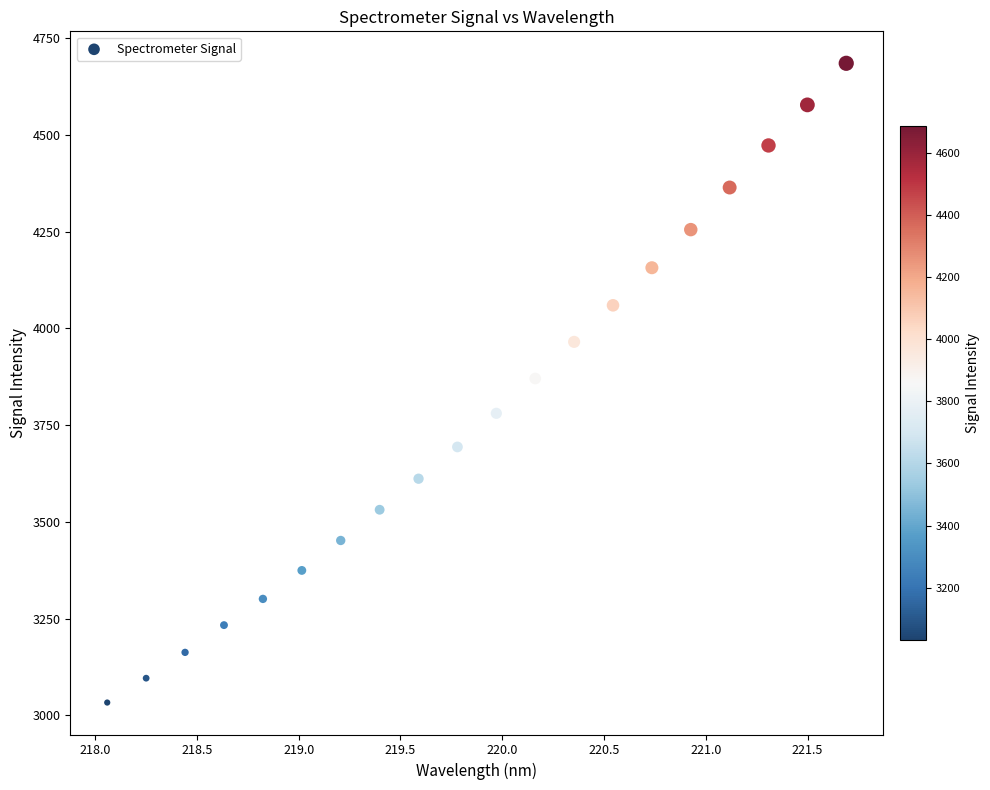

What is the range of X values (max minus min)?

3.6